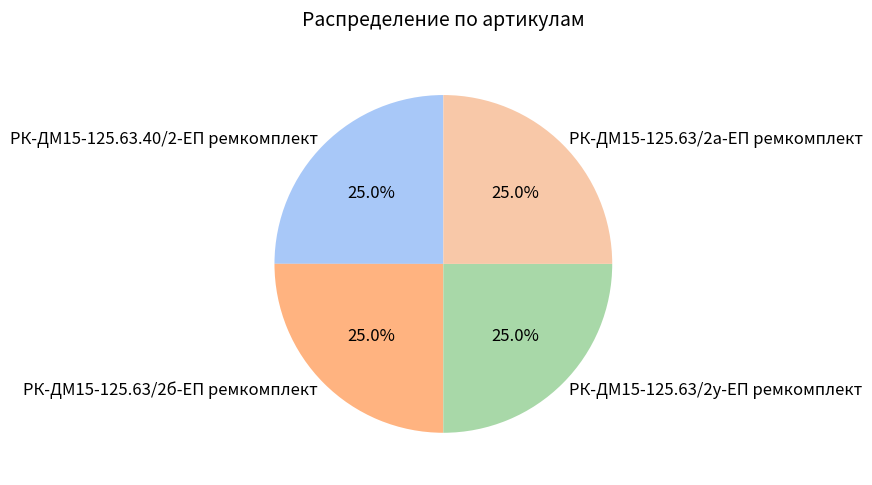

To the nearest percent, what percentage of the pie is РК-ДМ15-125.63.40/2-ЕП ремкомплект?

25%